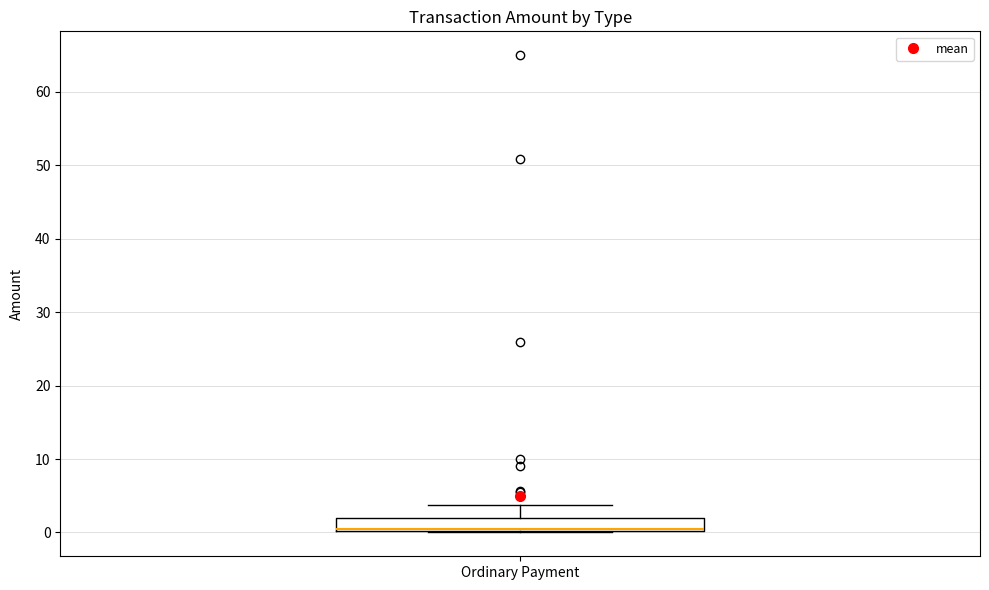

Transcribe this box plot: give where the median line is, the range the box spans, and where the two whiskers end, as read against the y-axis. The values are not printed on the chart, so give them approximately, as read against the axis.

median 0 (drawn on the box's lower edge), box 0 to 2, whiskers 0 to 4